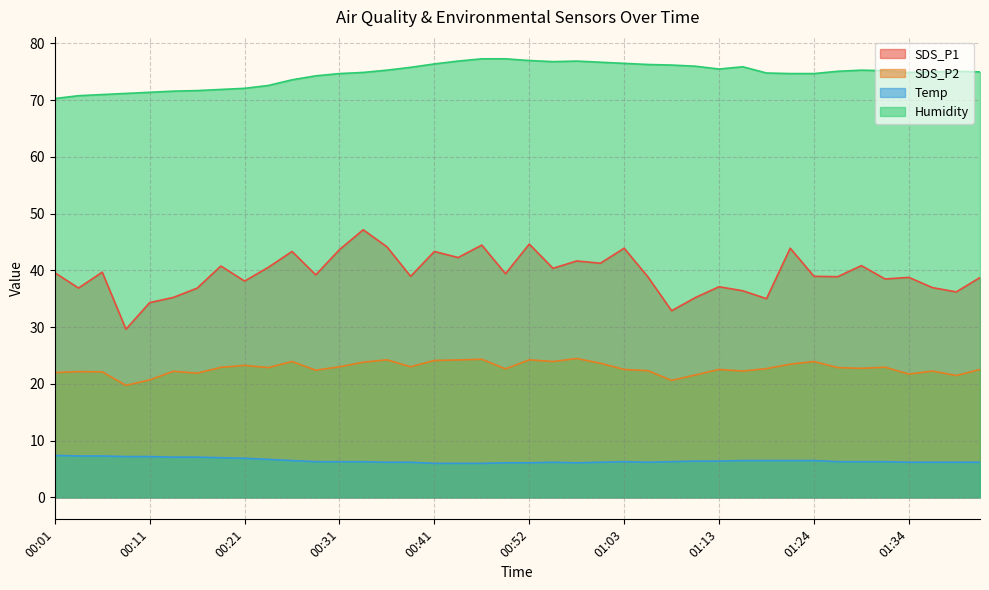

What is the label of the 27th point from the right?

00:33